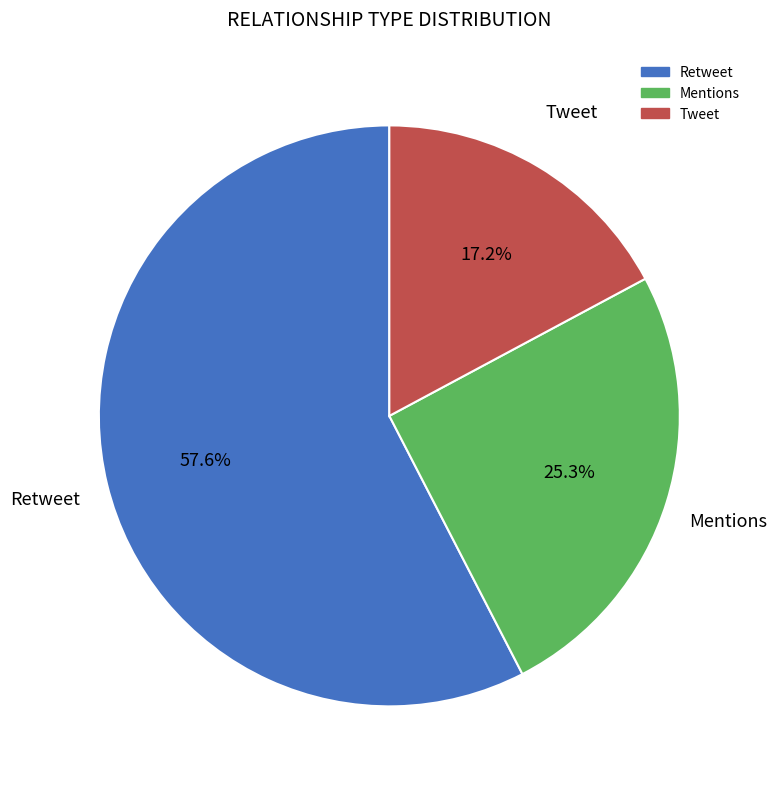

To the nearest percent, what is the difference between the Tweet and Retweet slice percentages?

40%